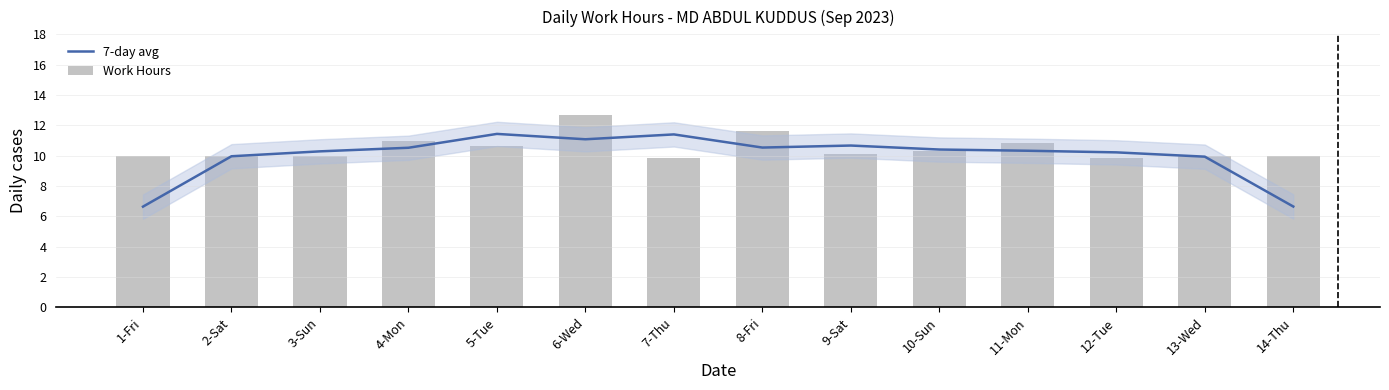

Count the number of data series in this chart.

2